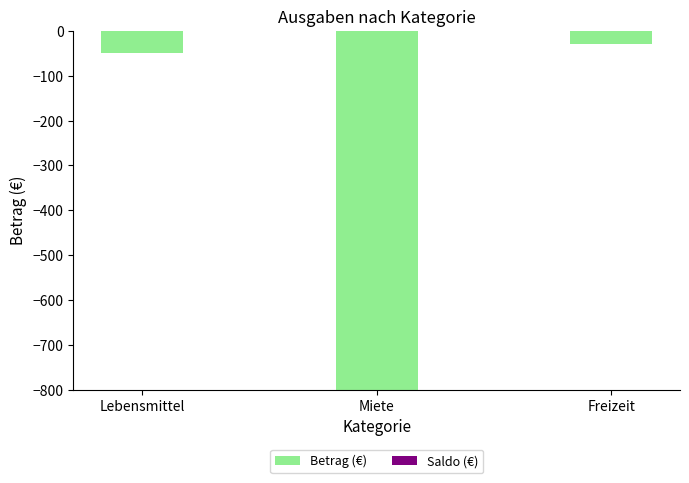

What position from the left is Miete?

2